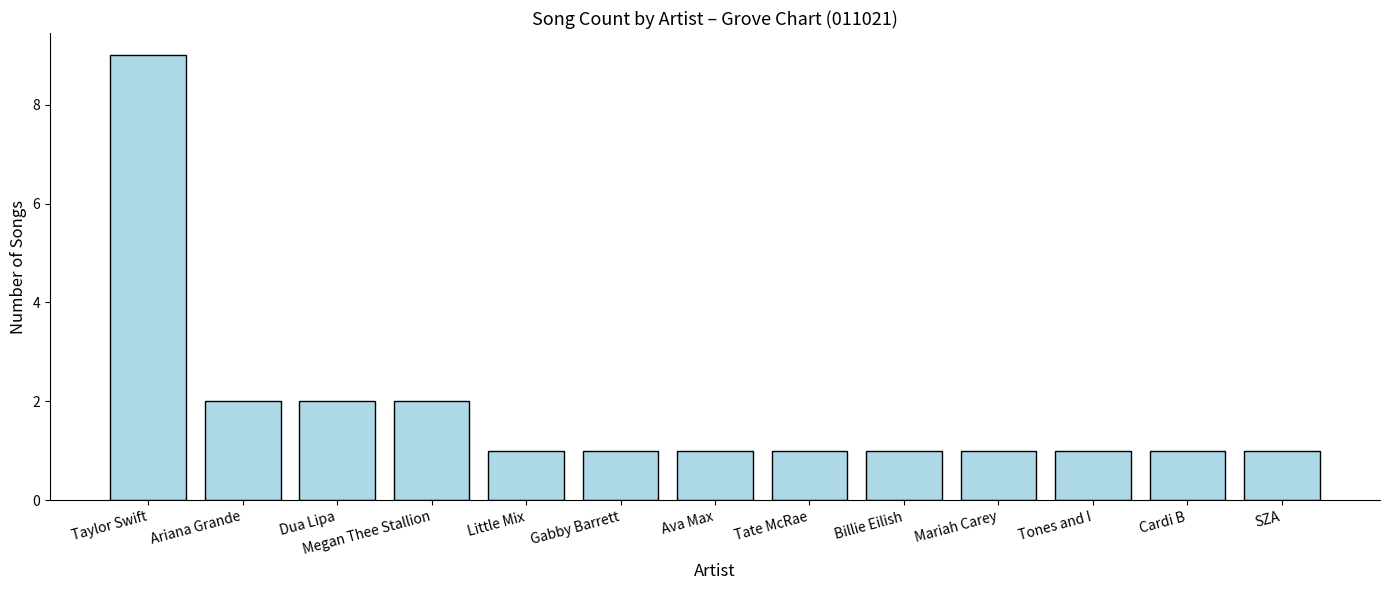

How many series are shown in this chart?

1